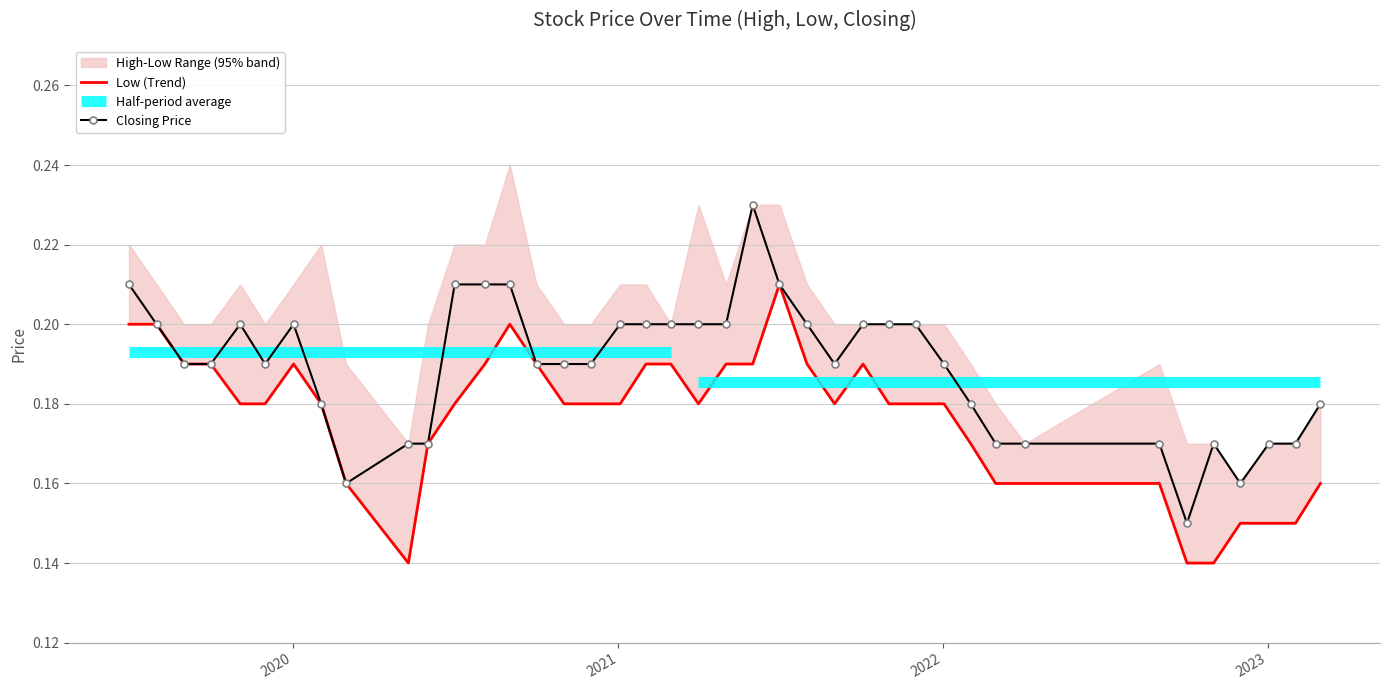

What is the sum of the High values at 01/08/2021 and 03/04/2022?

0.4